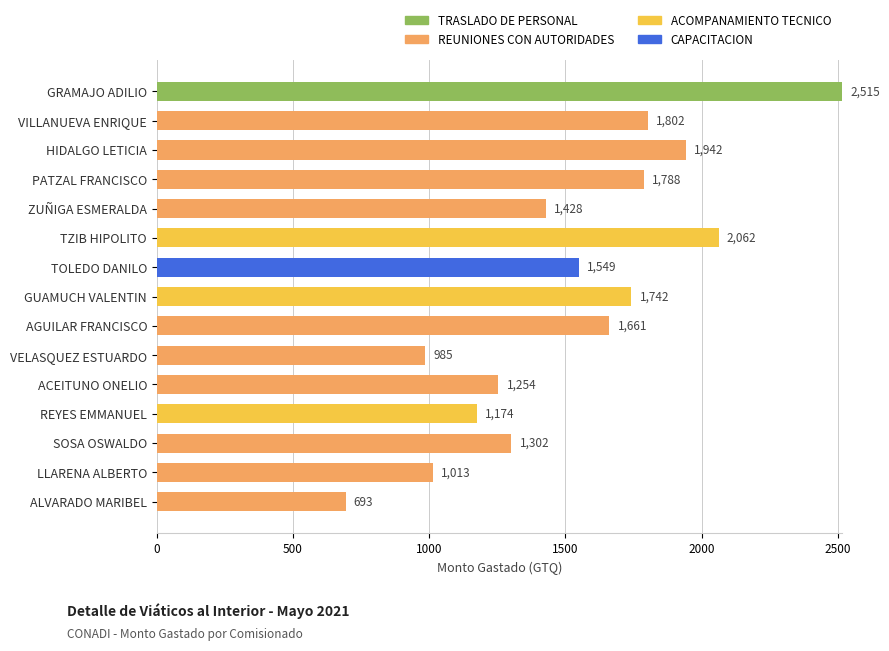

What value does the TRASLADO DE PERSONAL series have at GRAMAJO ADILIO?

2515.0